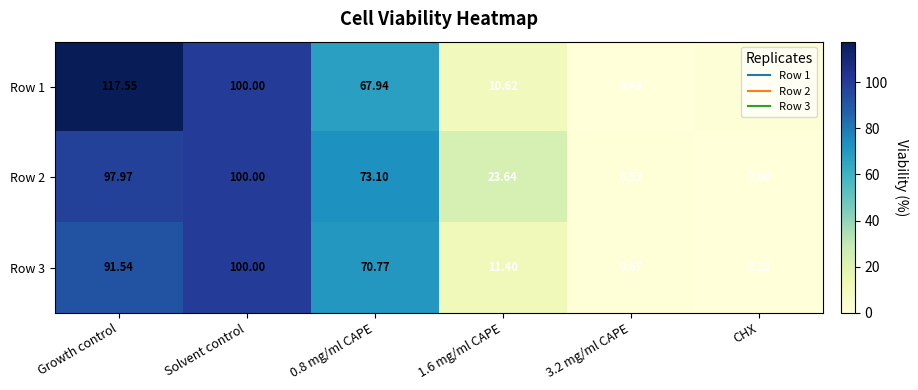

Which label corresponds to the largest value in the chart?

Growth control